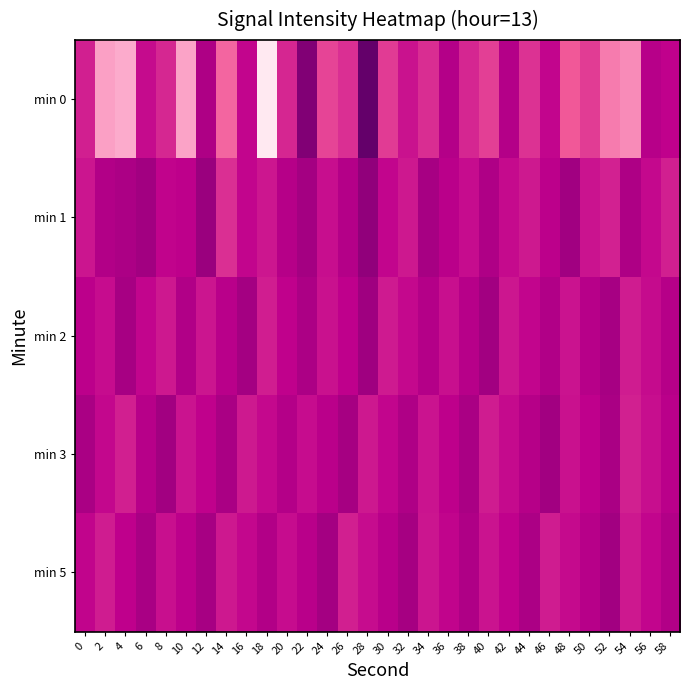

Which label corresponds to the largest value in the chart?

28